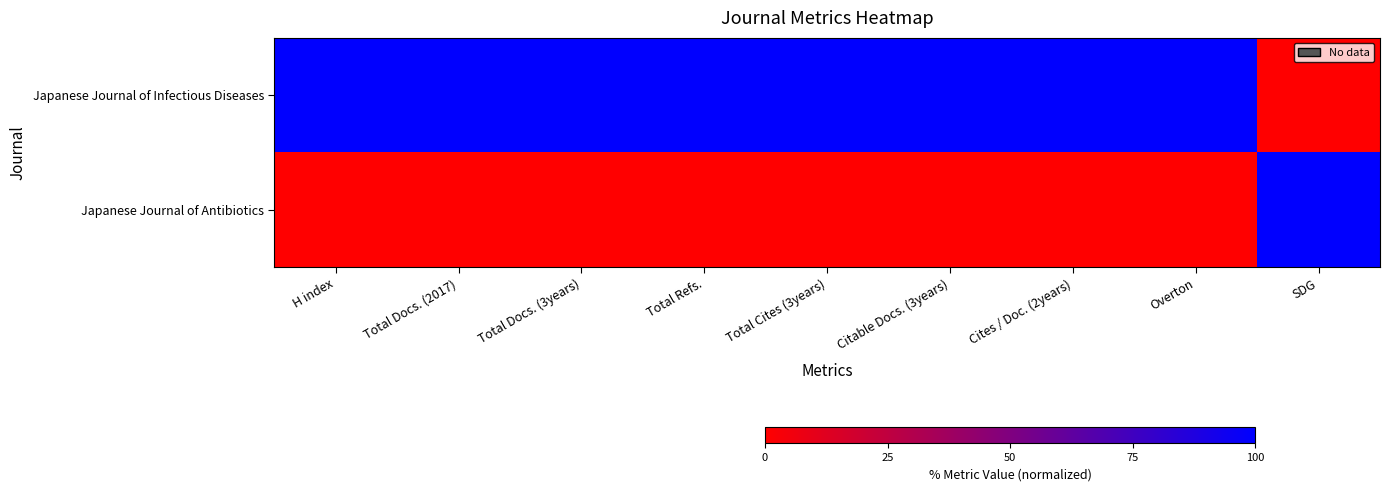

How many categories are shown in the chart?

9